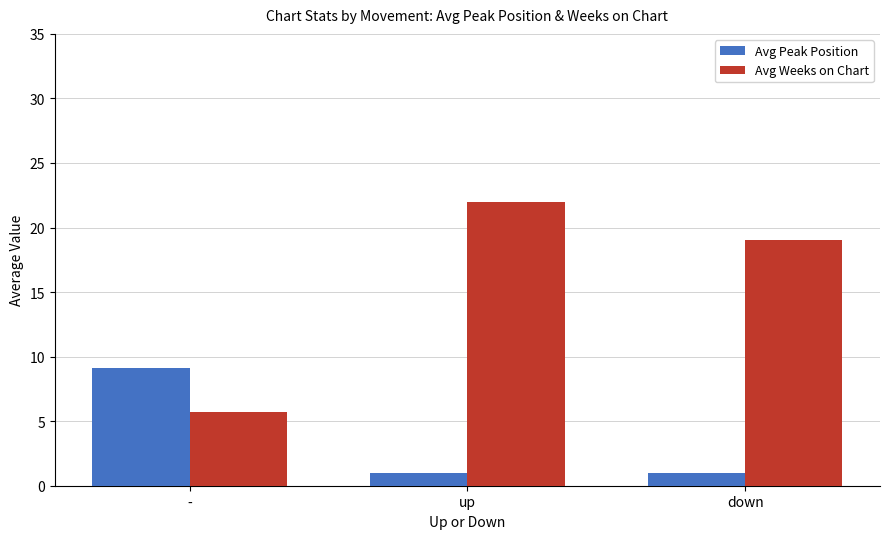

List the series in order of their overall mean, highest first.

Avg Weeks on Chart, Avg Peak Position